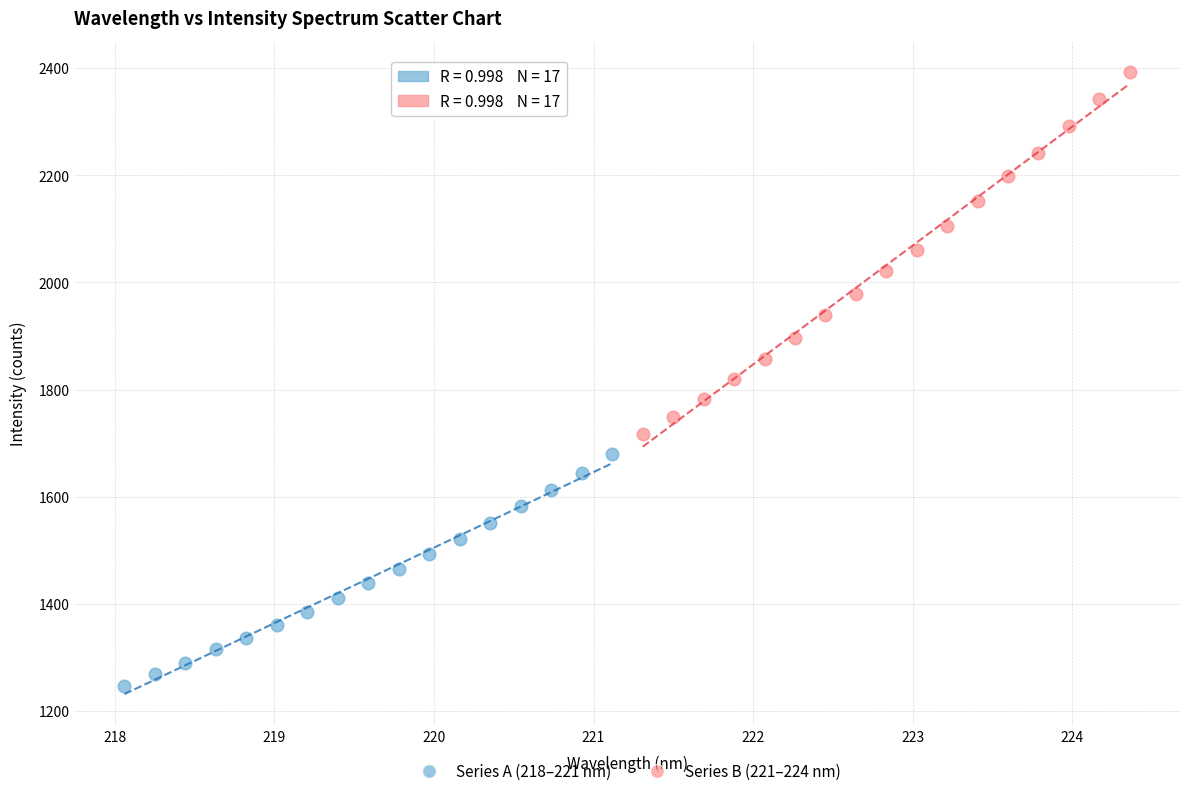

Which series has the largest Y range (max minus min)?

Series B (221–224 nm)